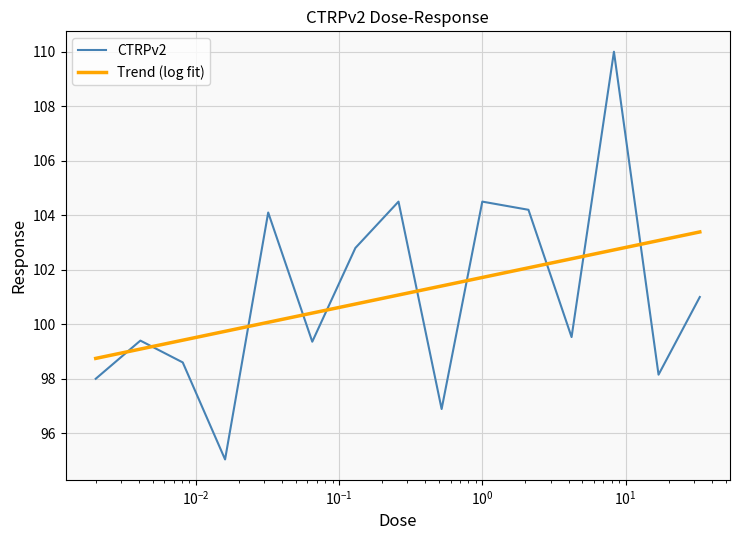

Where is the first local minimum?

0.016